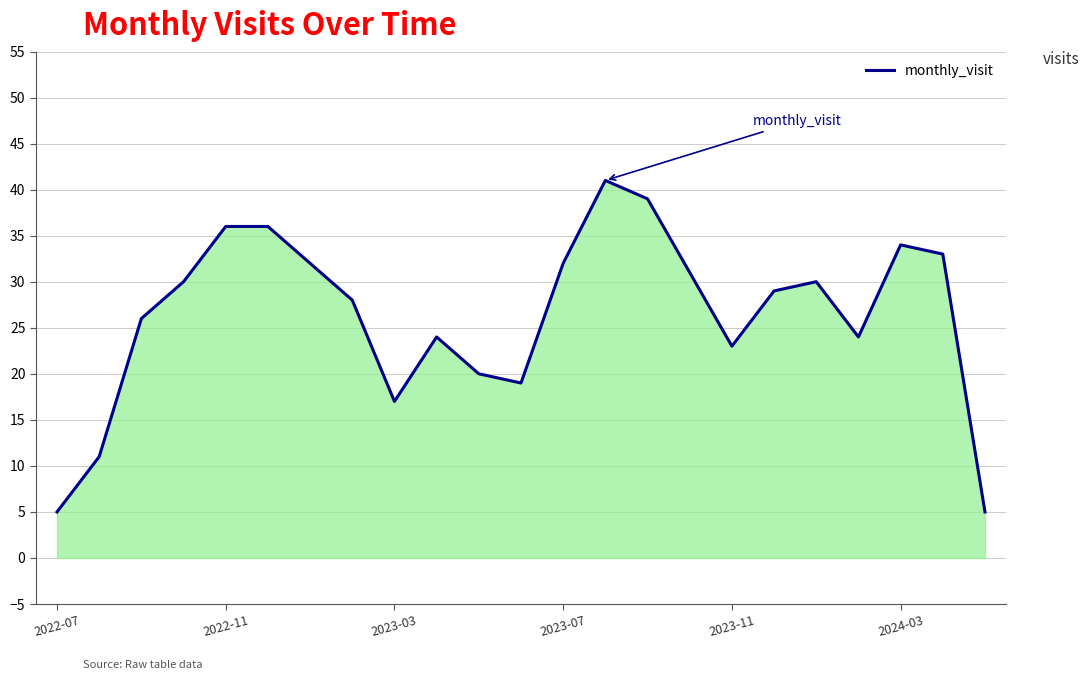

What is the smallest value displayed?

5